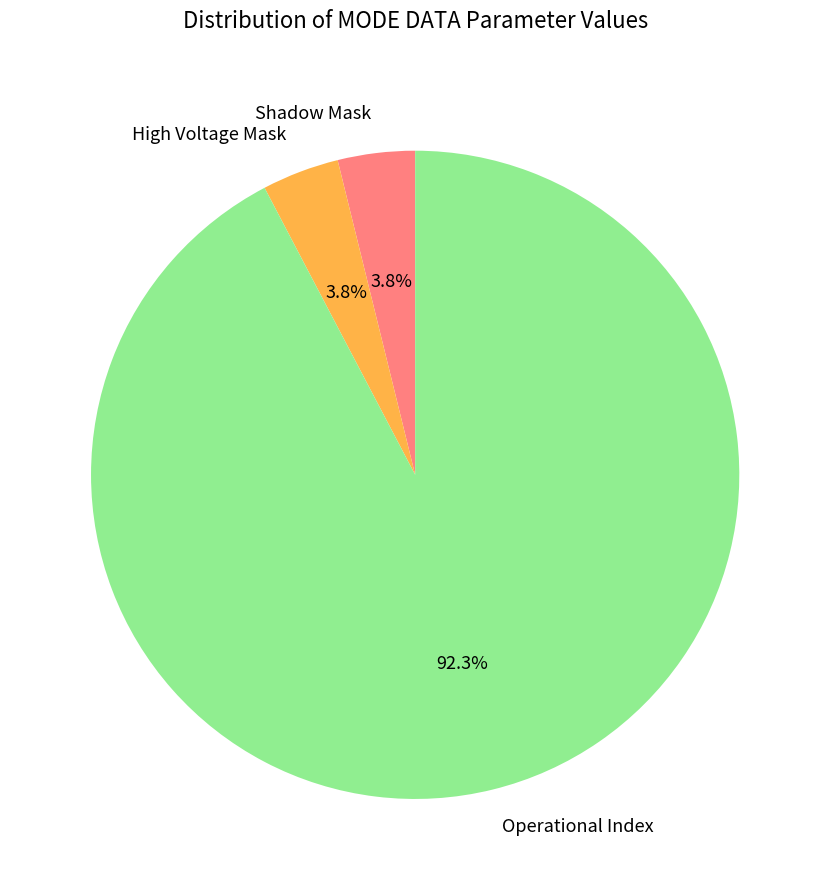

Is there any slice that represents more than half of the pie?

Yes